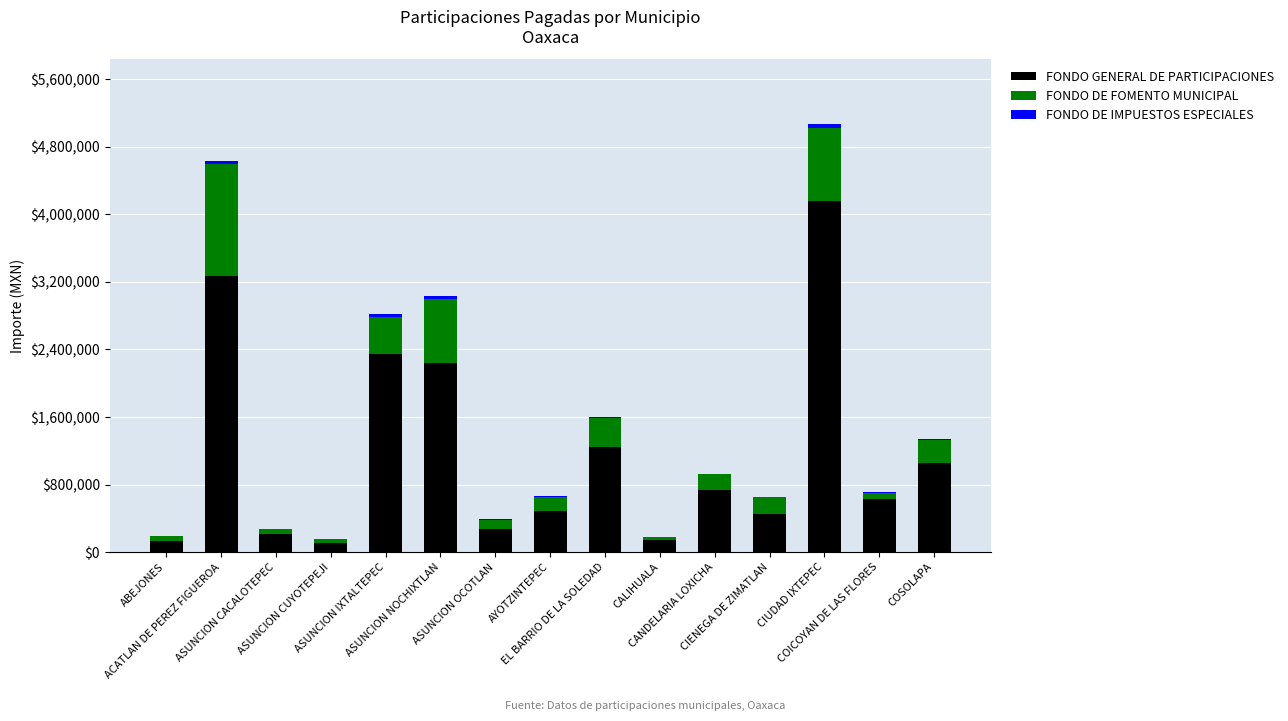

What is the sum of all FONDO GENERAL DE PARTICIPACIONES values?

17514460